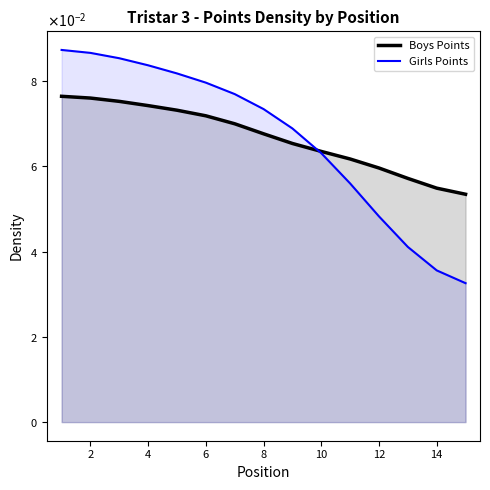

What is the sum of the Boys Points values at 9 and 15?

0.1